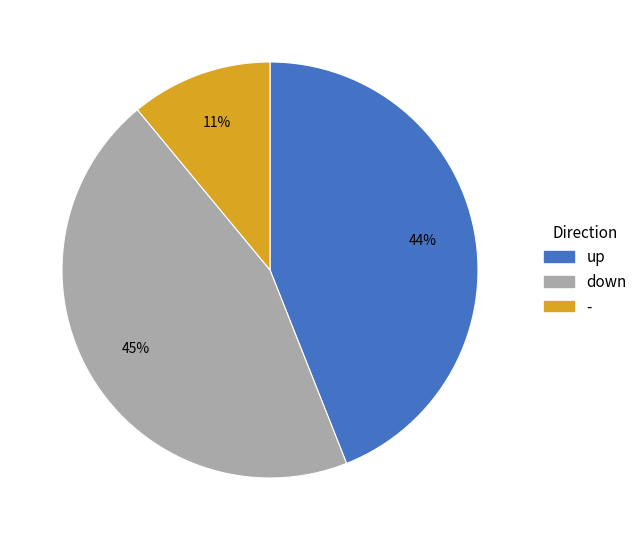

Which has a higher value, down or up?

down